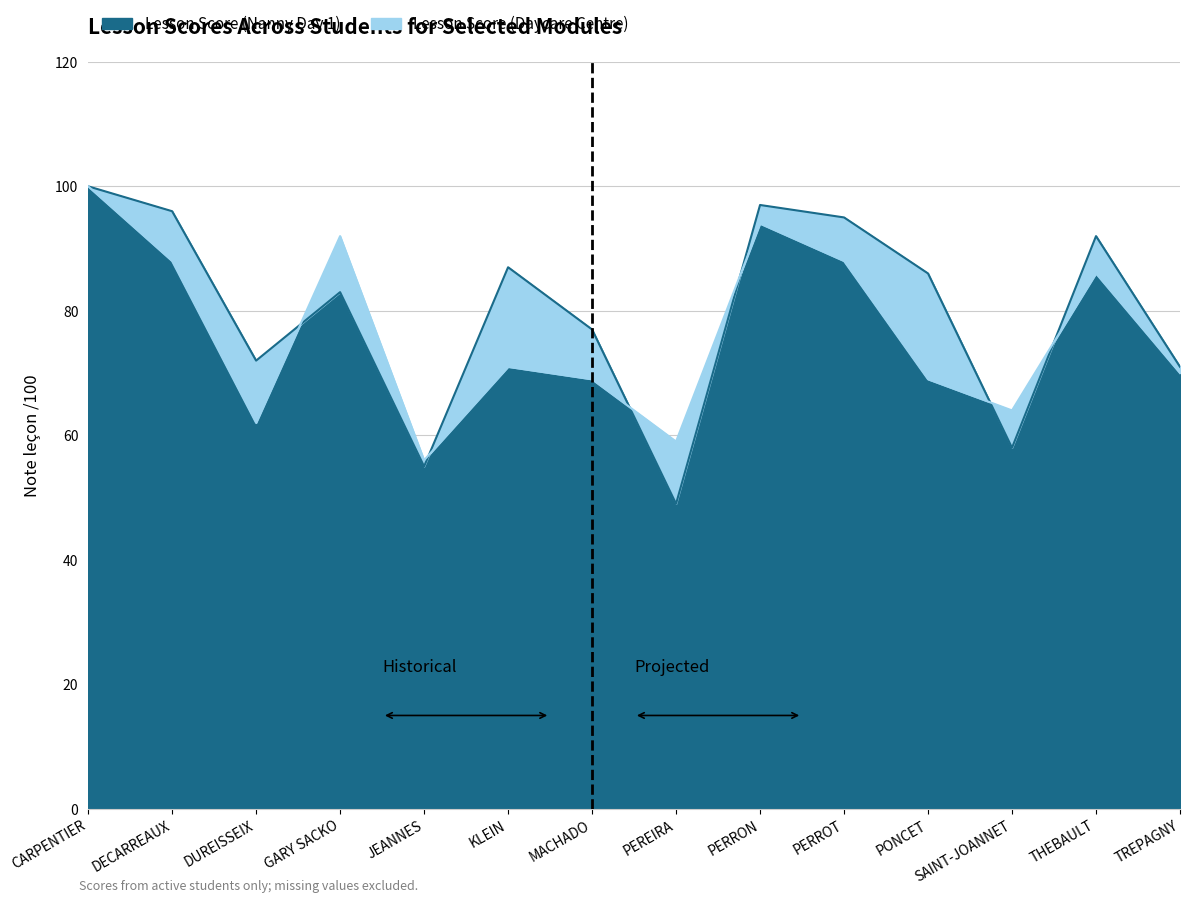

At how many categories does at least one series exceed 54?

14